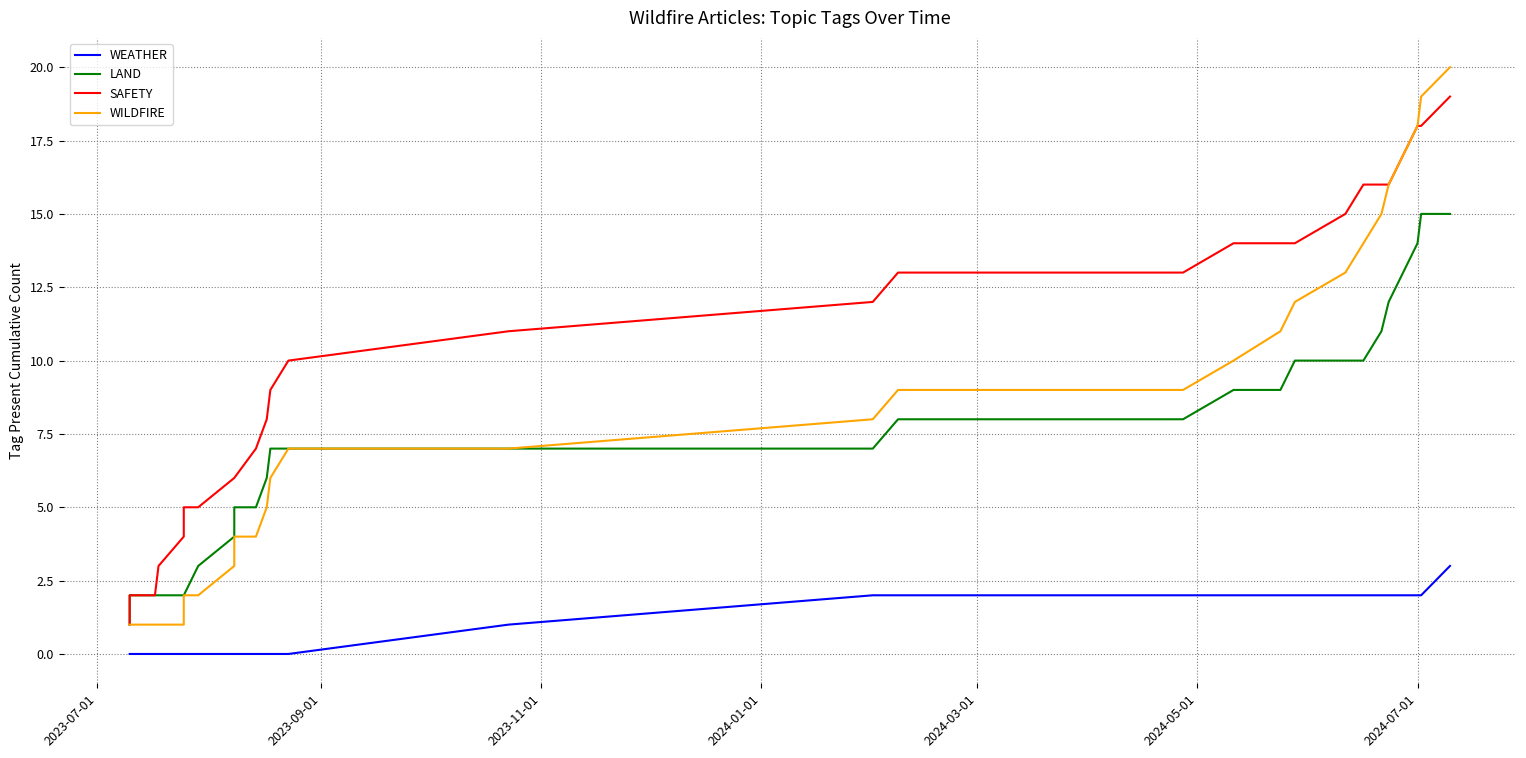

What is the difference between the second highest and minimum values in the WEATHER series?

2